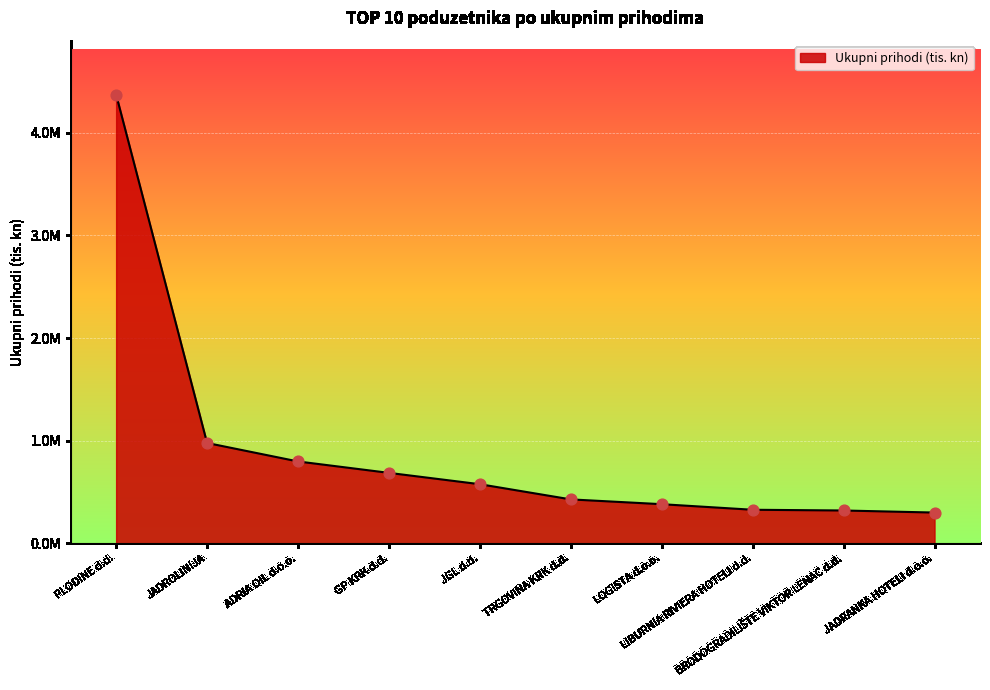

What is the ratio of the value at BRODOGRADILIŠTE VIKTOR LENAC d.d. to the value at LOGISTA d.o.o.?

0.8